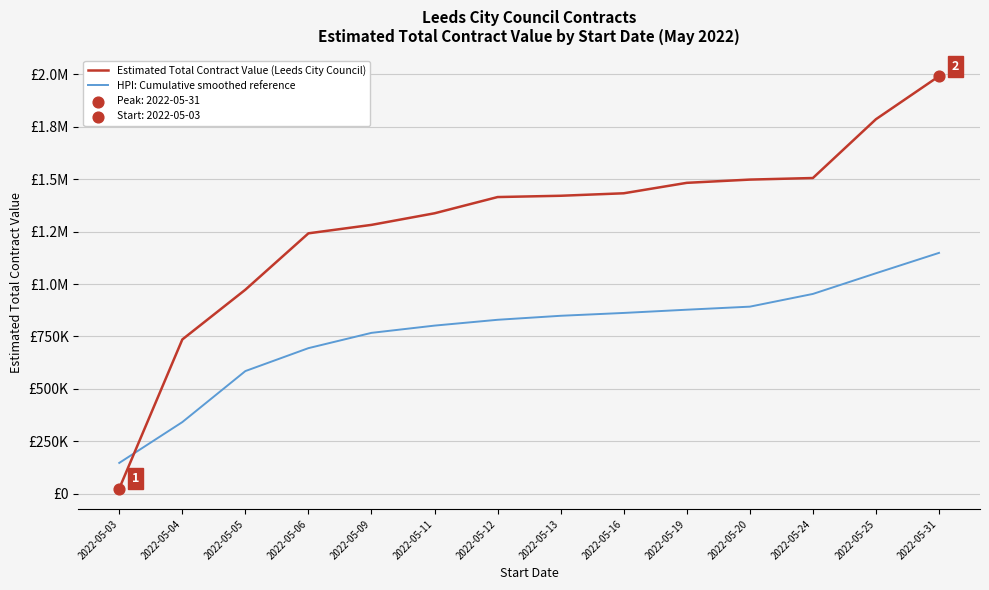

Is this an area chart (filled region under the line)?

No